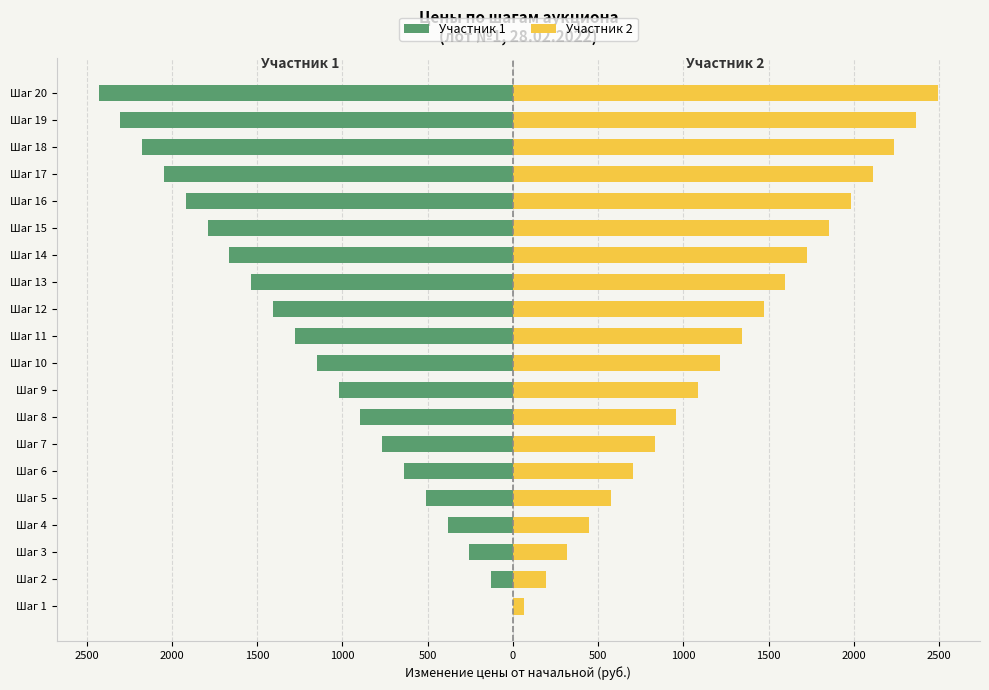

Reading left to right, extract all data points from this chart.

Участник 1: 0.0	-127.8	-255.6	-383.5	-511.3	-639.1	-766.9	-894.7	-1022.6	-1150.4	-1278.2	-1406.0	-1533.8	-1661.7	-1789.5	-1917.3	-2045.1	-2172.9	-2300.8	-2428.6
Участник 2: 63.9	191.7	319.5	447.4	575.2	703.0	830.8	958.7	1086.5	1214.3	1342.1	1469.9	1597.8	1725.6	1853.4	1981.2	2109.0	2236.9	2364.7	2492.5